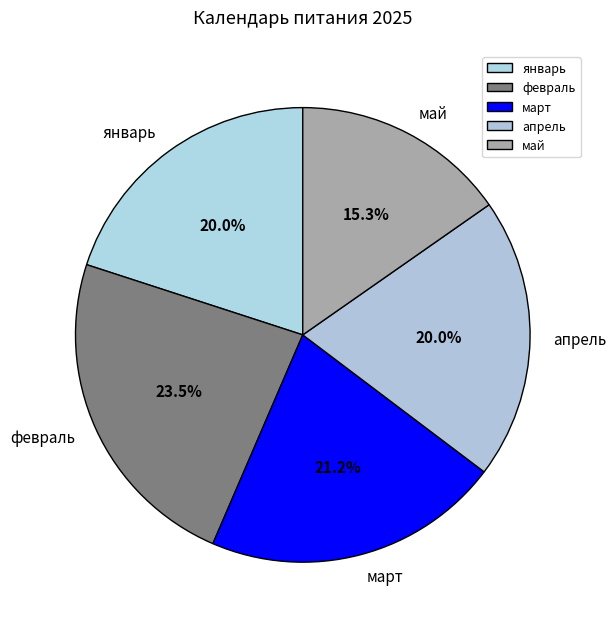

Which category has the smallest portion of the pie?

май